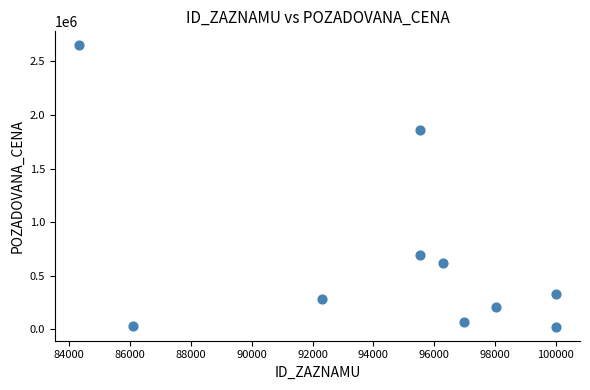

What Y value in the scatter plot is closest to 1337528?

1865000.0